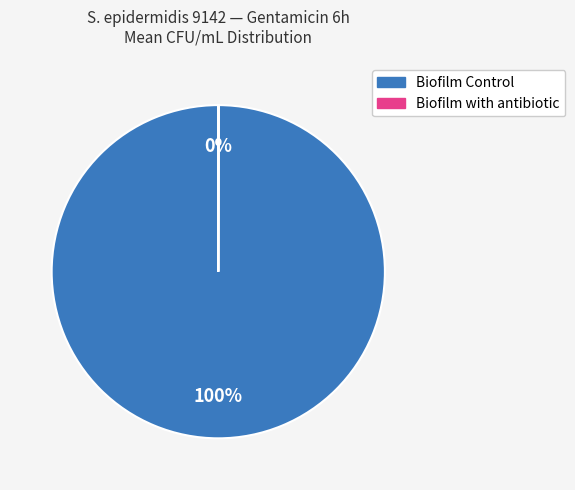

Which slice is the largest?

Biofilm Control